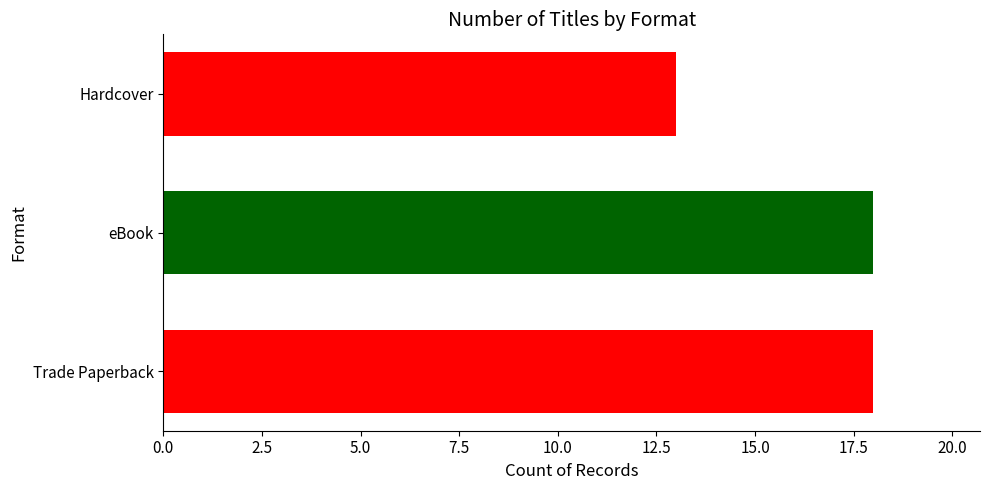

The chart shows a value of 30 at Trade Paperback. True or false?

False